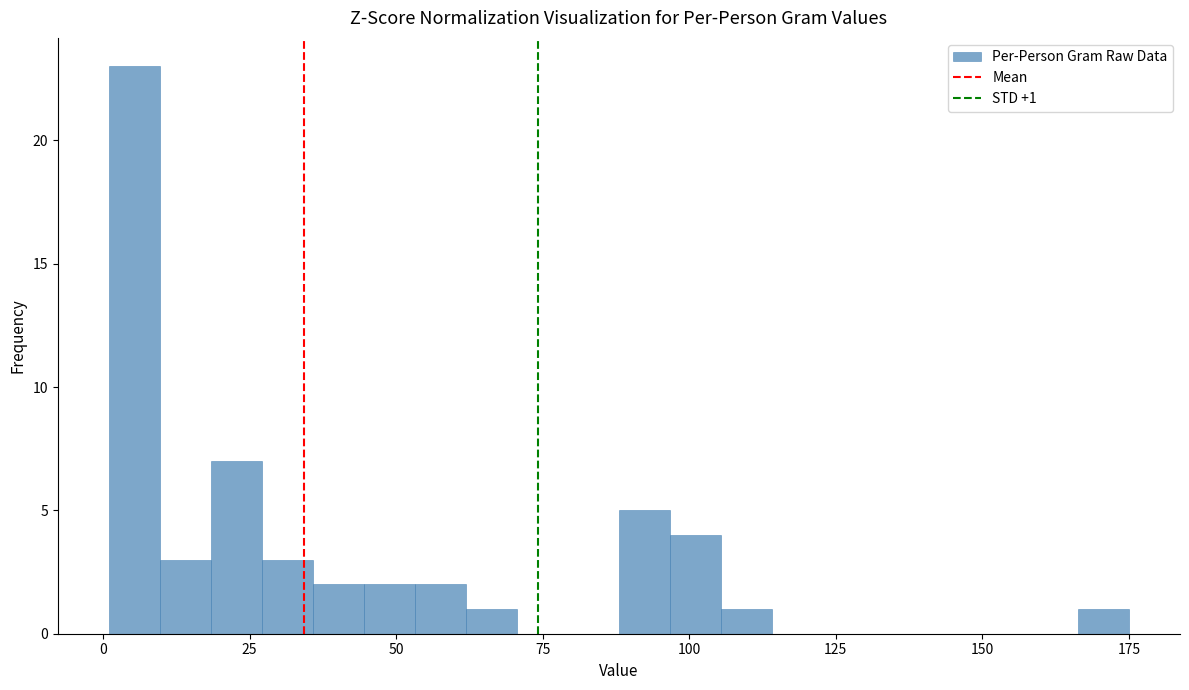

Read against the x-axis, roughly where is the centre of the tallest bar?

5